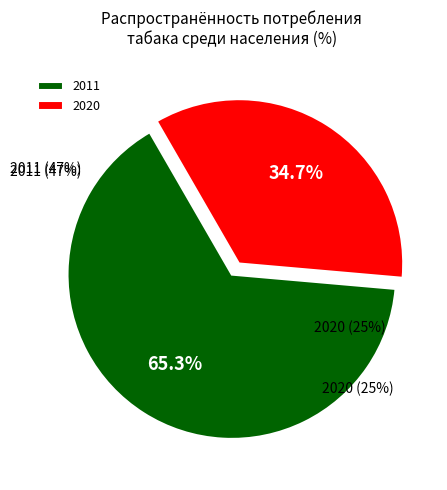

Is 2015 the majority of the pie?

No